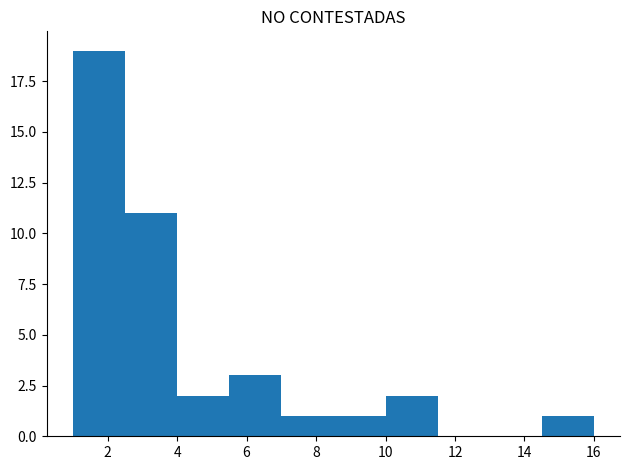

Reading left to right, list every bar in this chart as the range it spans on the x-axis followed by its height. Neither the bar edges nor the heights are printed on the chart, so give them approximately, as read against the axes.

1.0 to 2.5: 19
2.5 to 4.0: 11
4.0 to 5.5: 2
5.5 to 7.0: 3
7.0 to 8.5: 1
8.5 to 10.0: 1
10.0 to 11.5: 2
11.5 to 13.0: 0
13.0 to 14.5: 0
14.5 to 16.0: 1